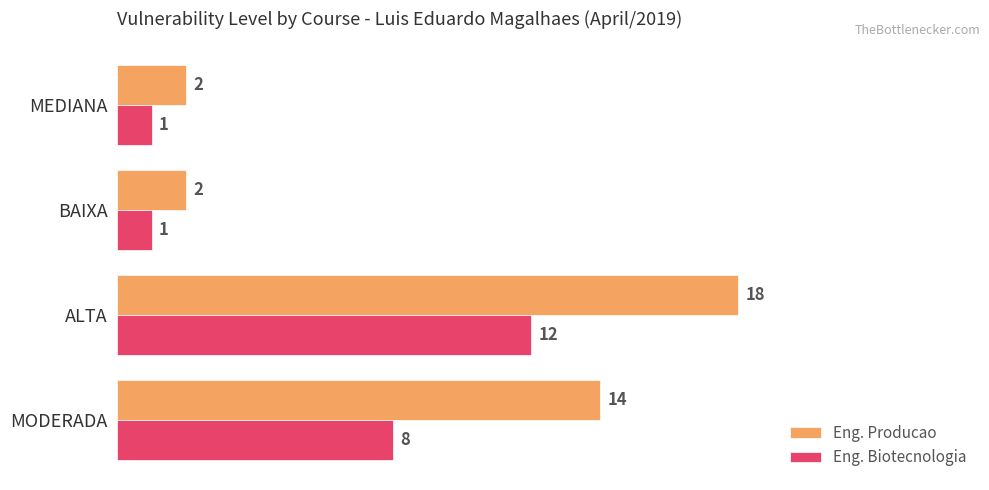

What is the difference between the maximum and minimum values in the Eng. Biotecnologia series?

11